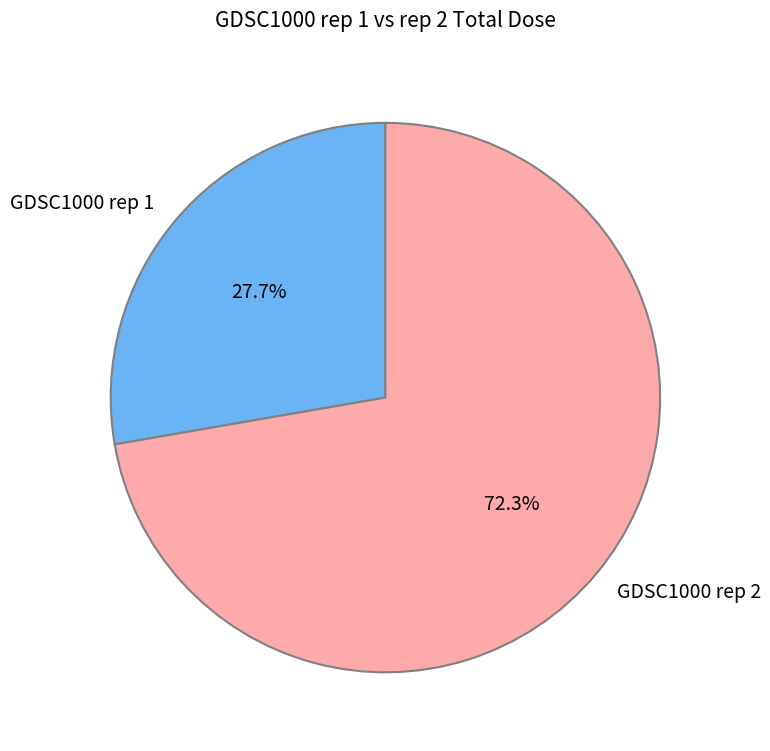

What is the ratio of the value at GDSC1000 rep 2 to the value at GDSC1000 rep 1?

2.6